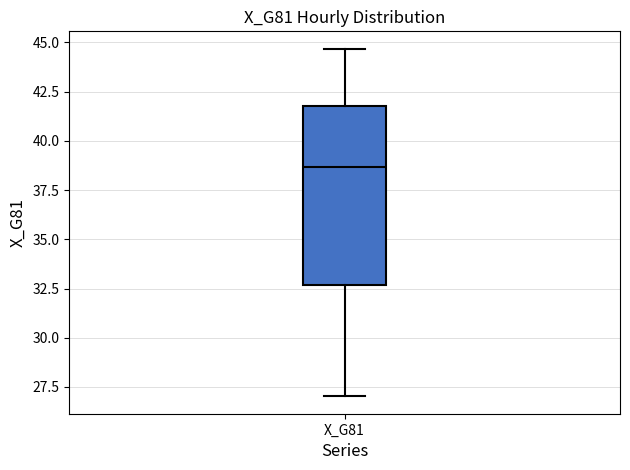

Read this box plot against the y-axis: the position of the median line, the range covered by the box, and the ends of both whiskers. The values are not printed on the chart, so give them approximately, as read against the axis.

median 38.5, box 32.5 to 42.0, whiskers 27.0 to 44.5